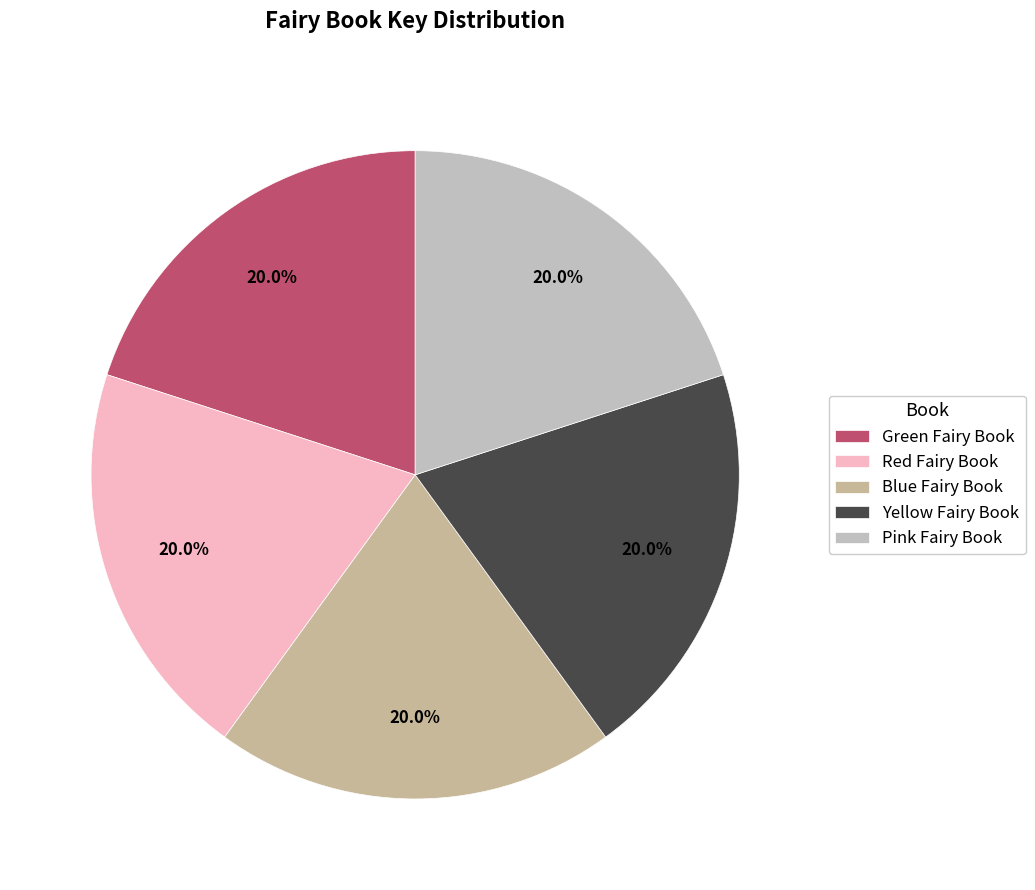

Is it true that Green Fairy Book is 20% of the pie?

True